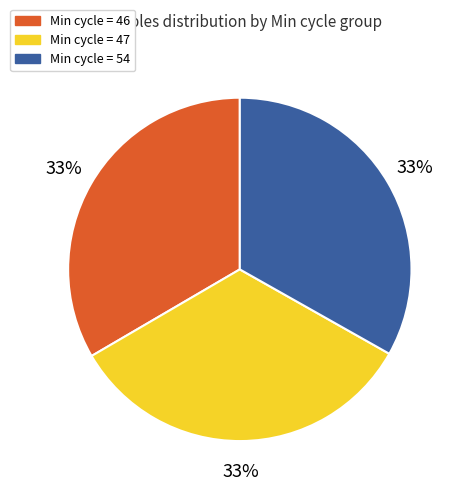

Is there a majority slice in this chart?

No